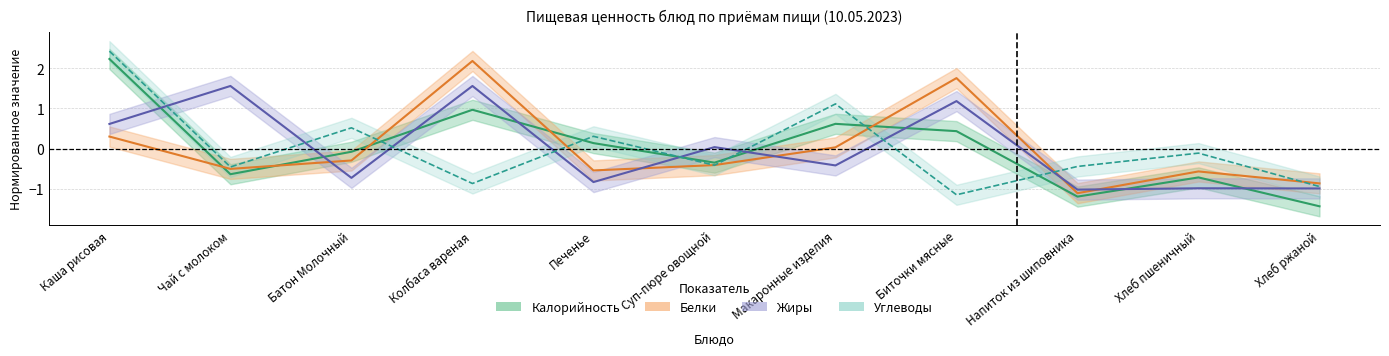

What is the label of the 7th point from the right?

Печенье